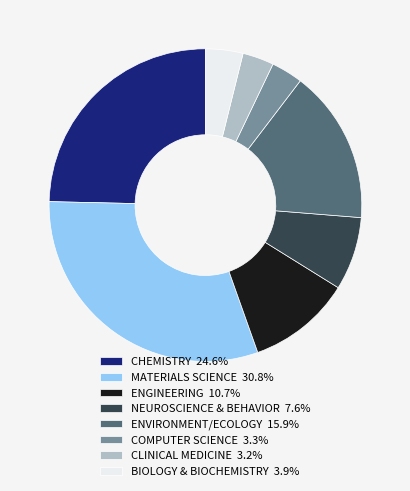

Does any single category account for the majority?

No